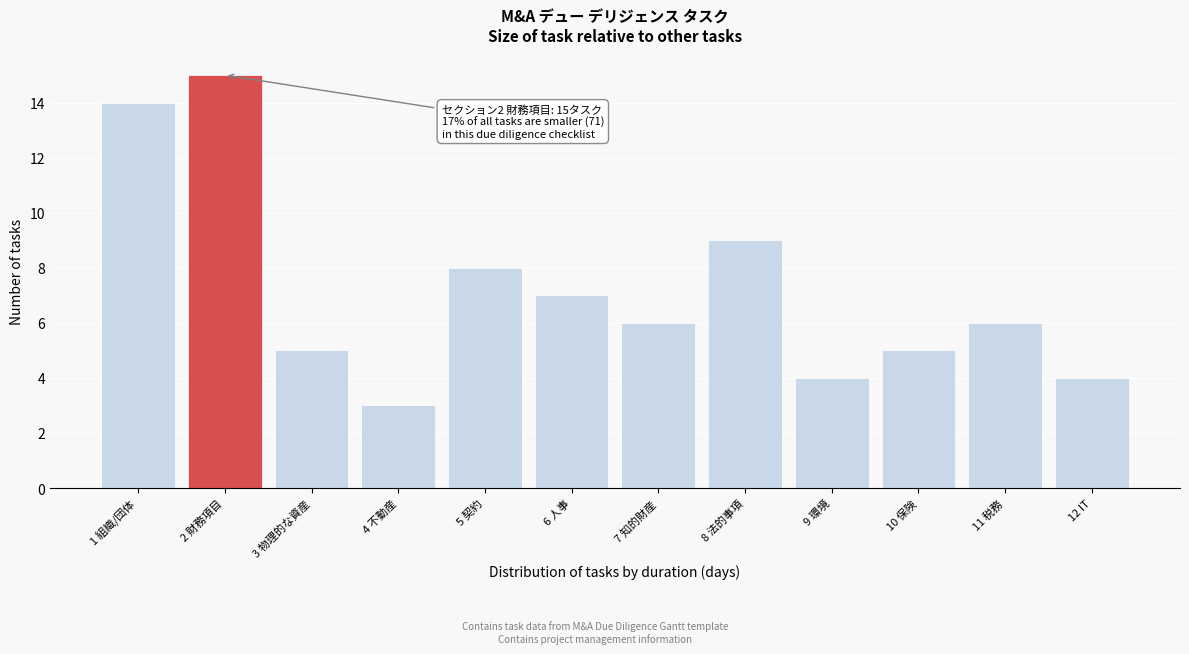

Reading left to right, extract all data points from this chart.

14	15	5	3	8	7	6	9	4	5	6	4